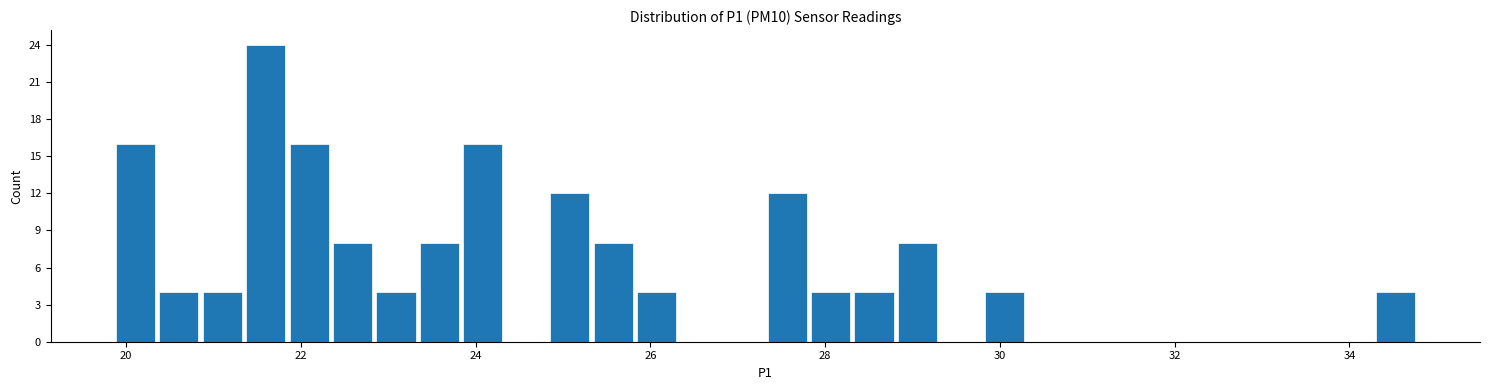

Around what value on the x-axis is the tallest bar? Give the approximate position of its centre, as read against the axis.

21.6